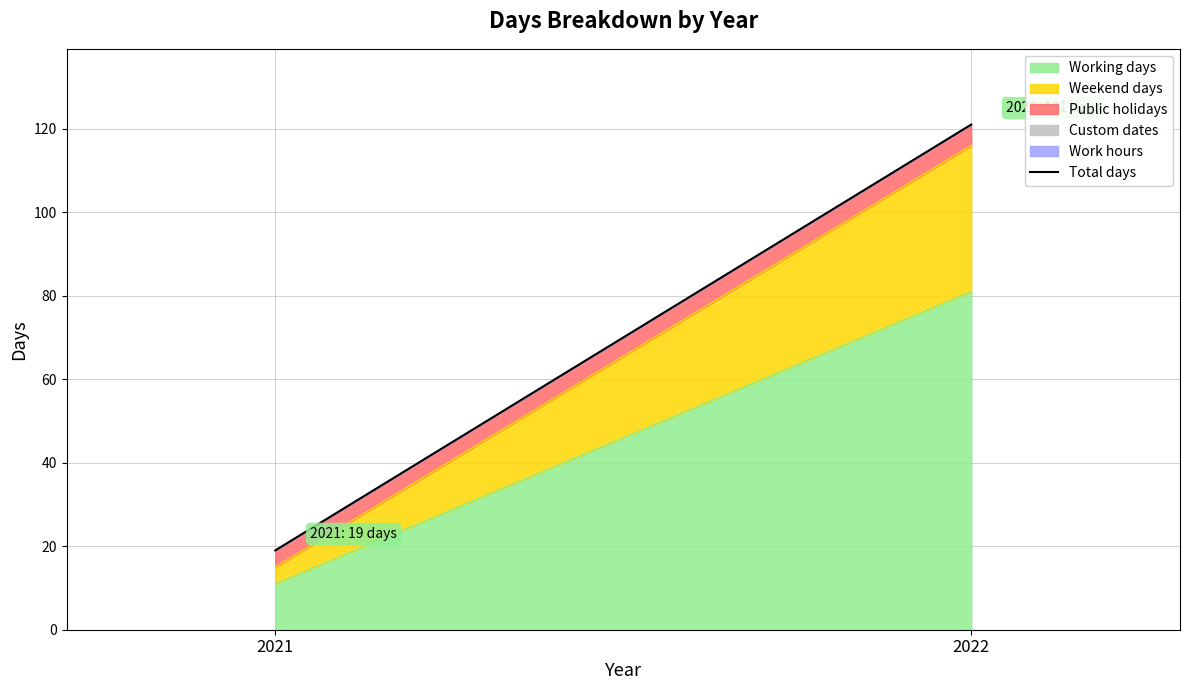

What is the greatest value displayed?

121